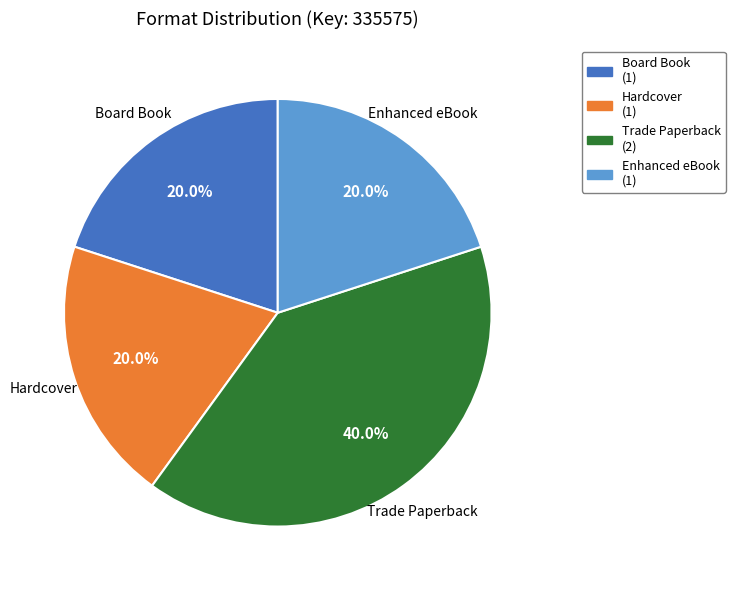

Is it true that Board Book is 20% of the pie?

True